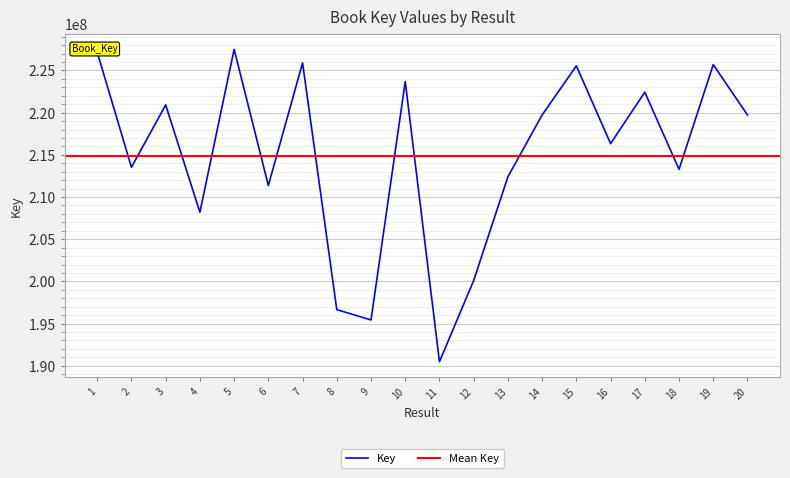

Reading left to right, extract all data points from this chart.

227172563	213528273	220924383	208199206	227511173	211369241	225904107	196656714	195430474	223689801	190483337	200112375	212409095	219727542	225550255	216332606	222432842	213280724	225695739	219729015